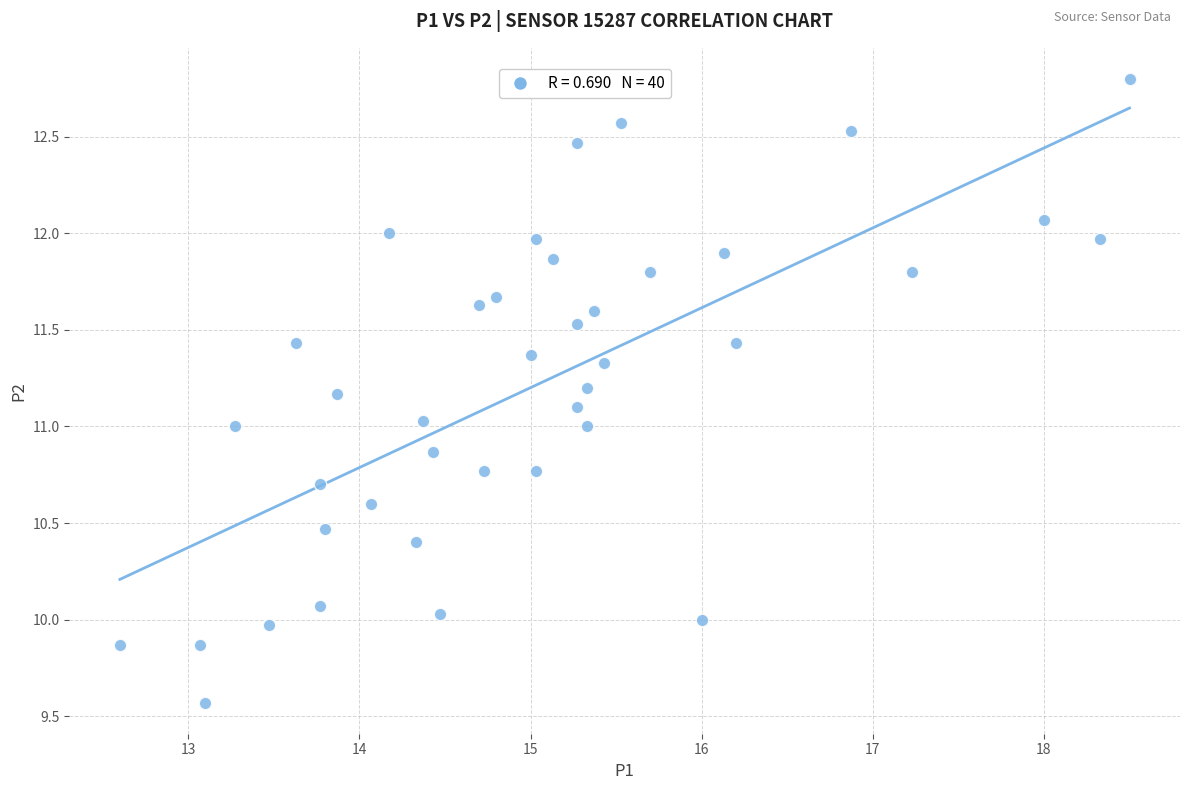

What is the range of X values (max minus min)?

5.9